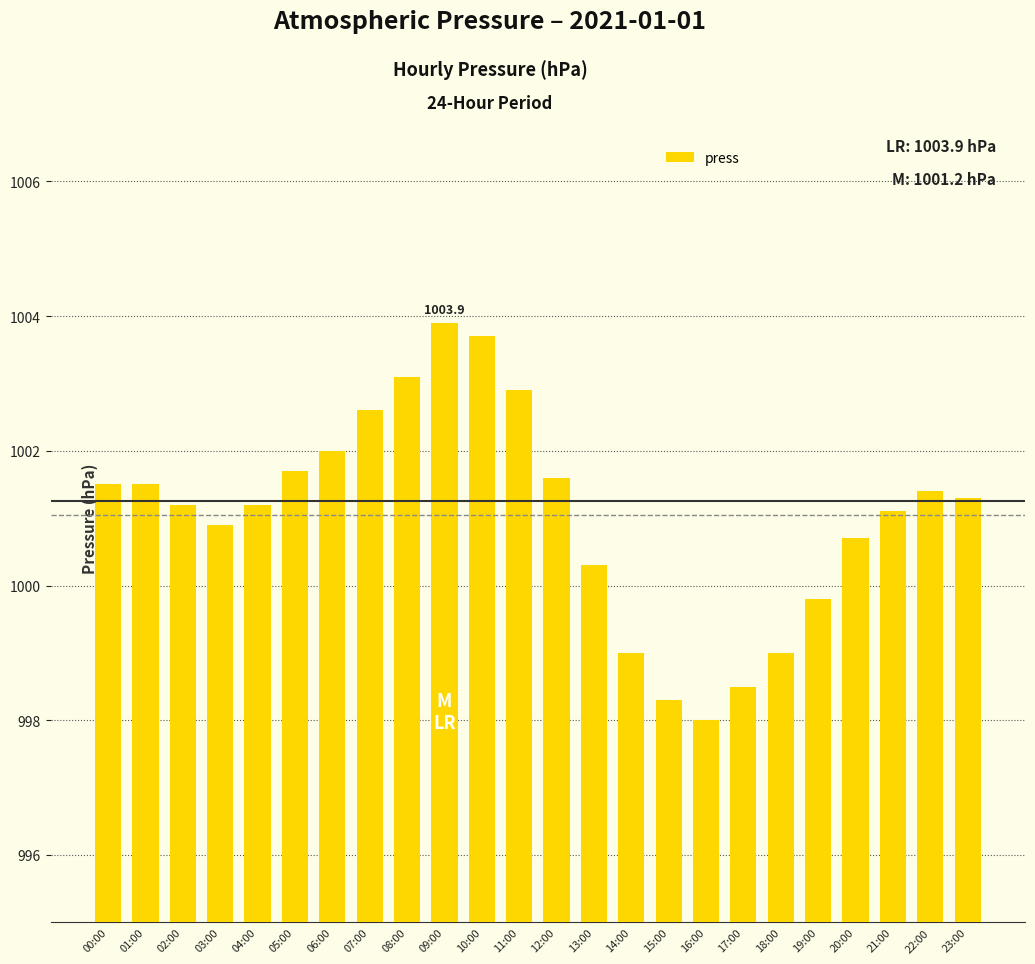

Which label corresponds to the smallest value in the chart?

16:00